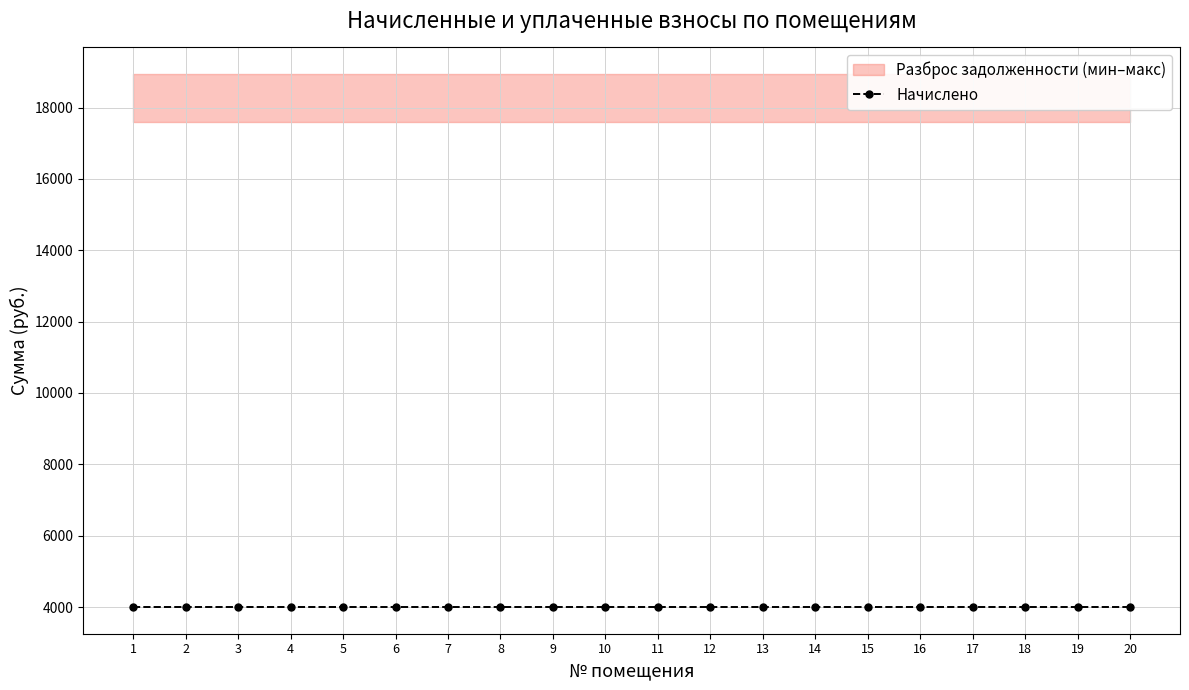

The начислено series shows 3998.2 at 5. True or false?

True